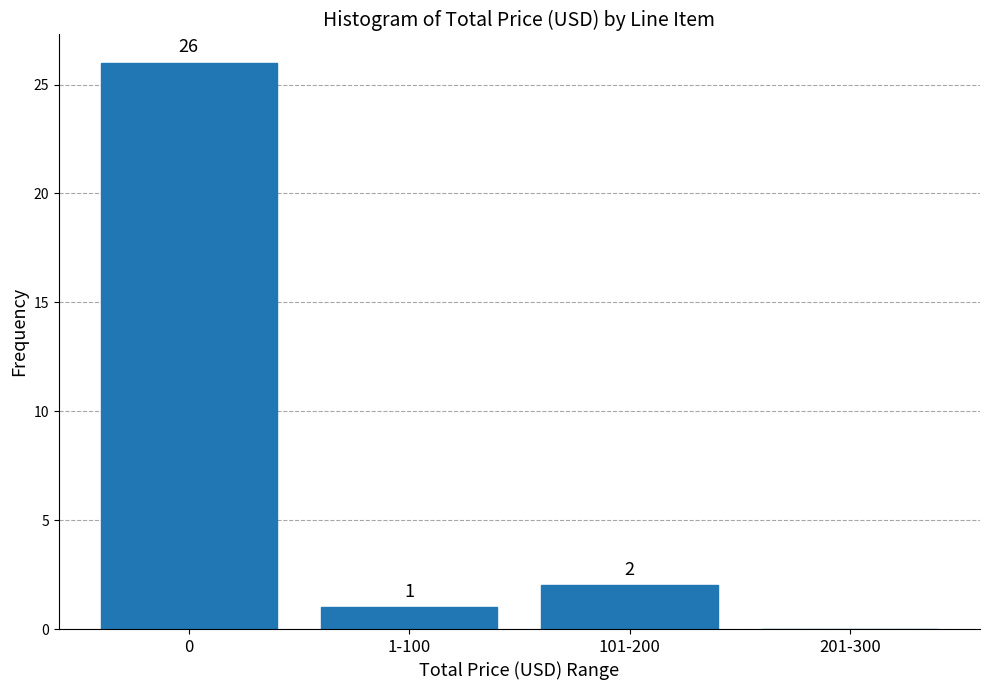

Reading left to right, what are all the values shown in this chart?

0=26	1-100=1	101-200=2	201-300=0